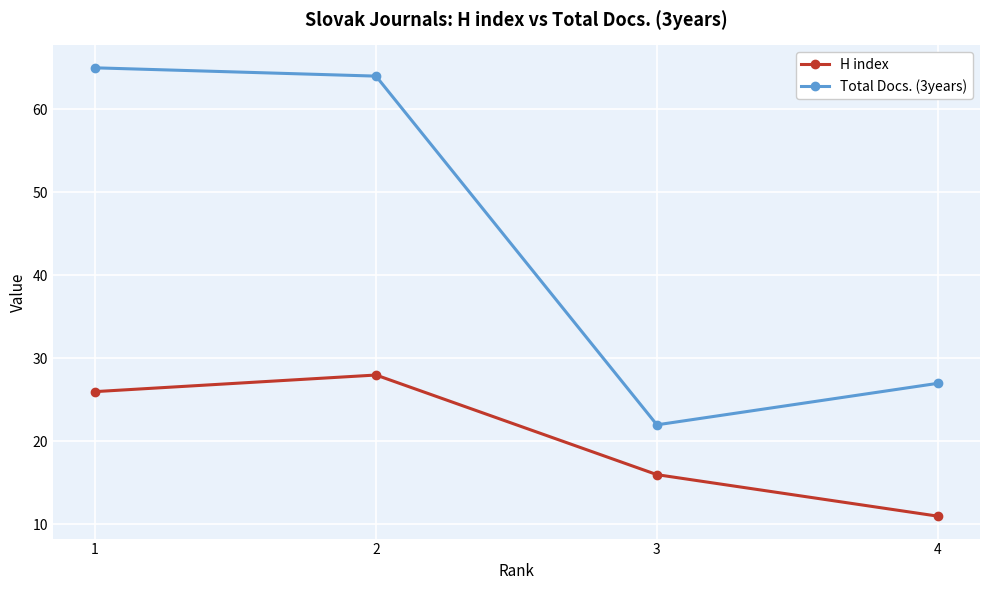

In Total Docs. (3years), how many points are lower than both neighbors (excluding endpoints)?

1